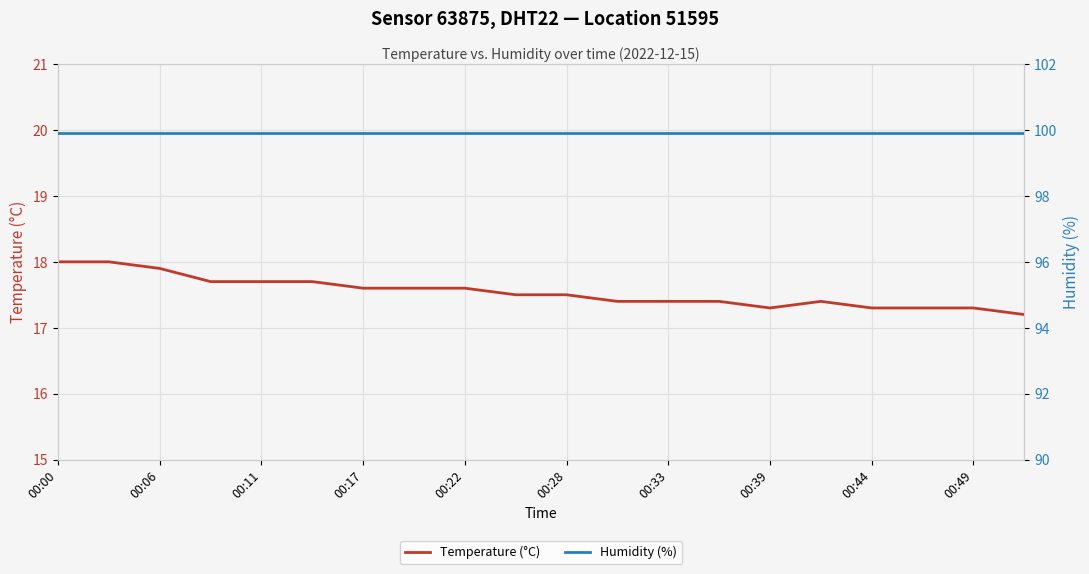

What is the lowest value of the Temperature (°C) series?

17.2